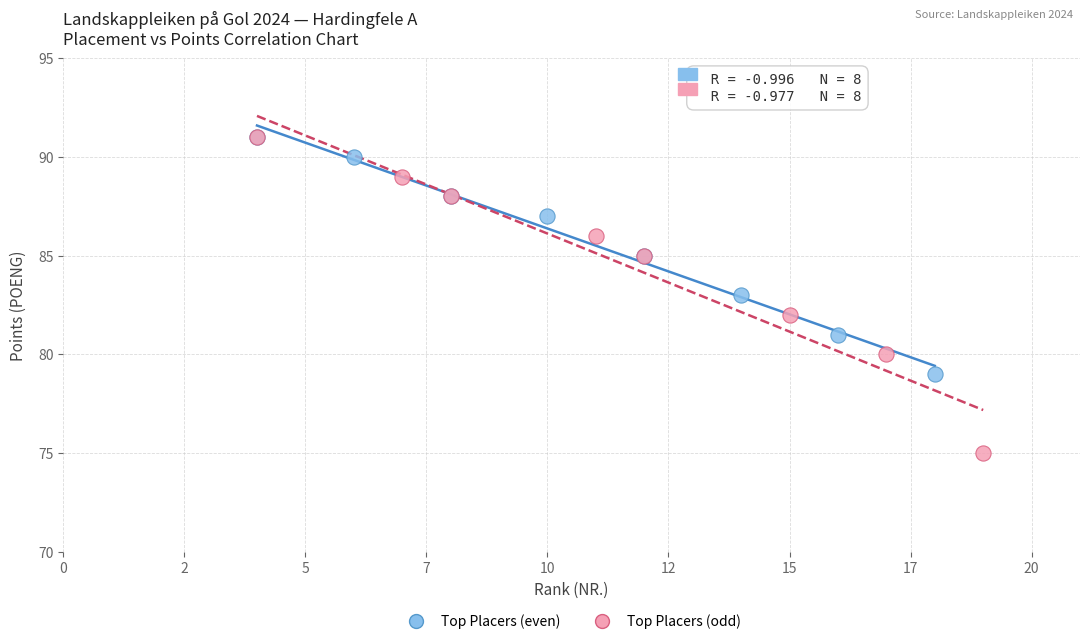

Which series contains the lowest Y value?

Top Placers (odd)